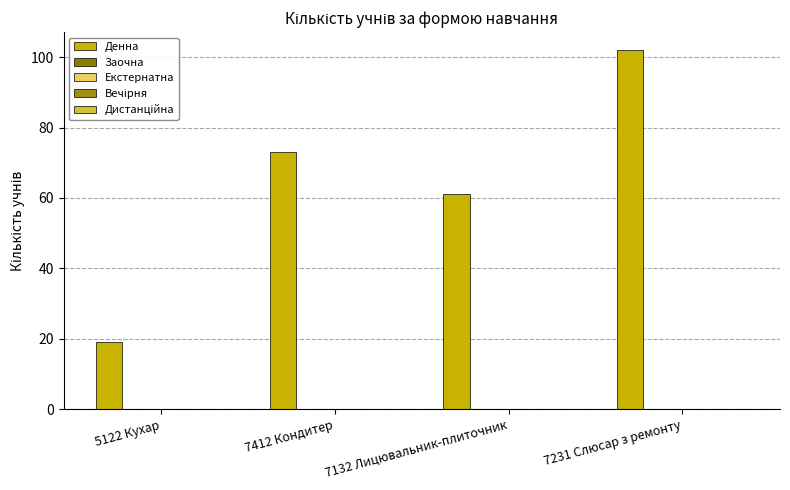

How many bars are there in total?

4